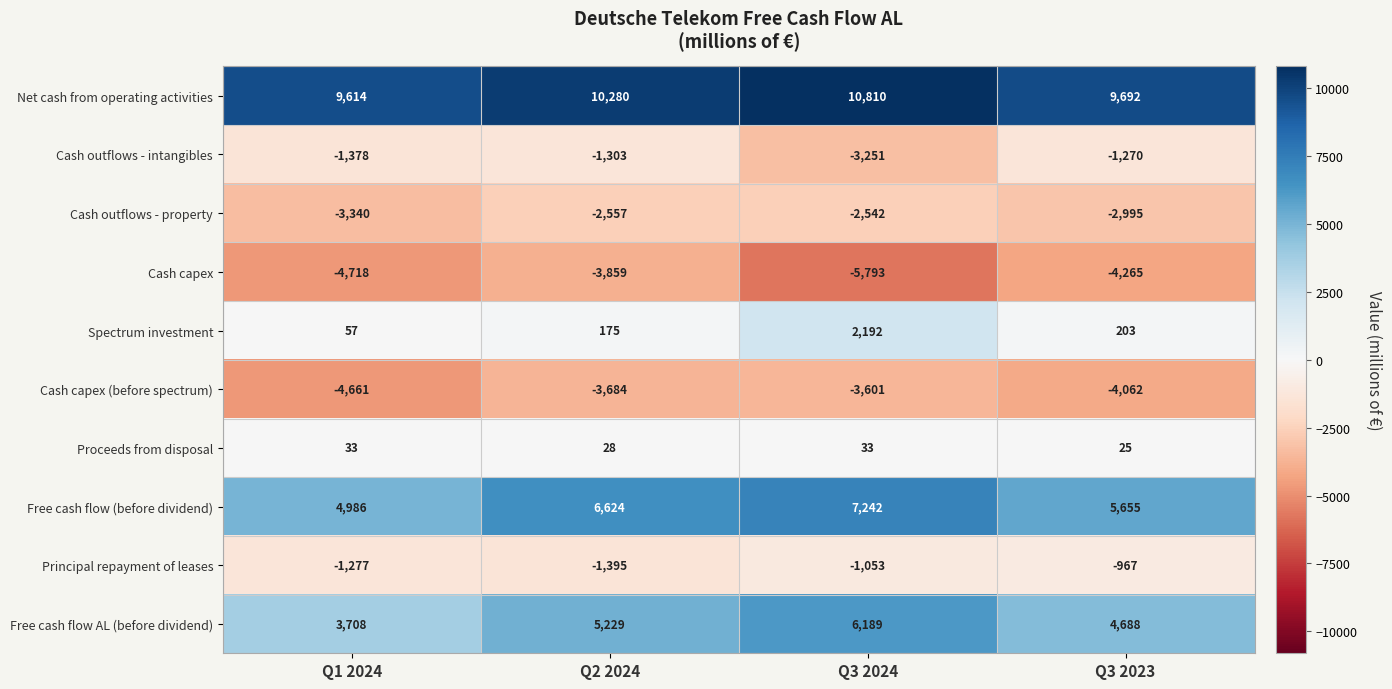

Which label corresponds to the smallest value in the chart?

Q3 2024